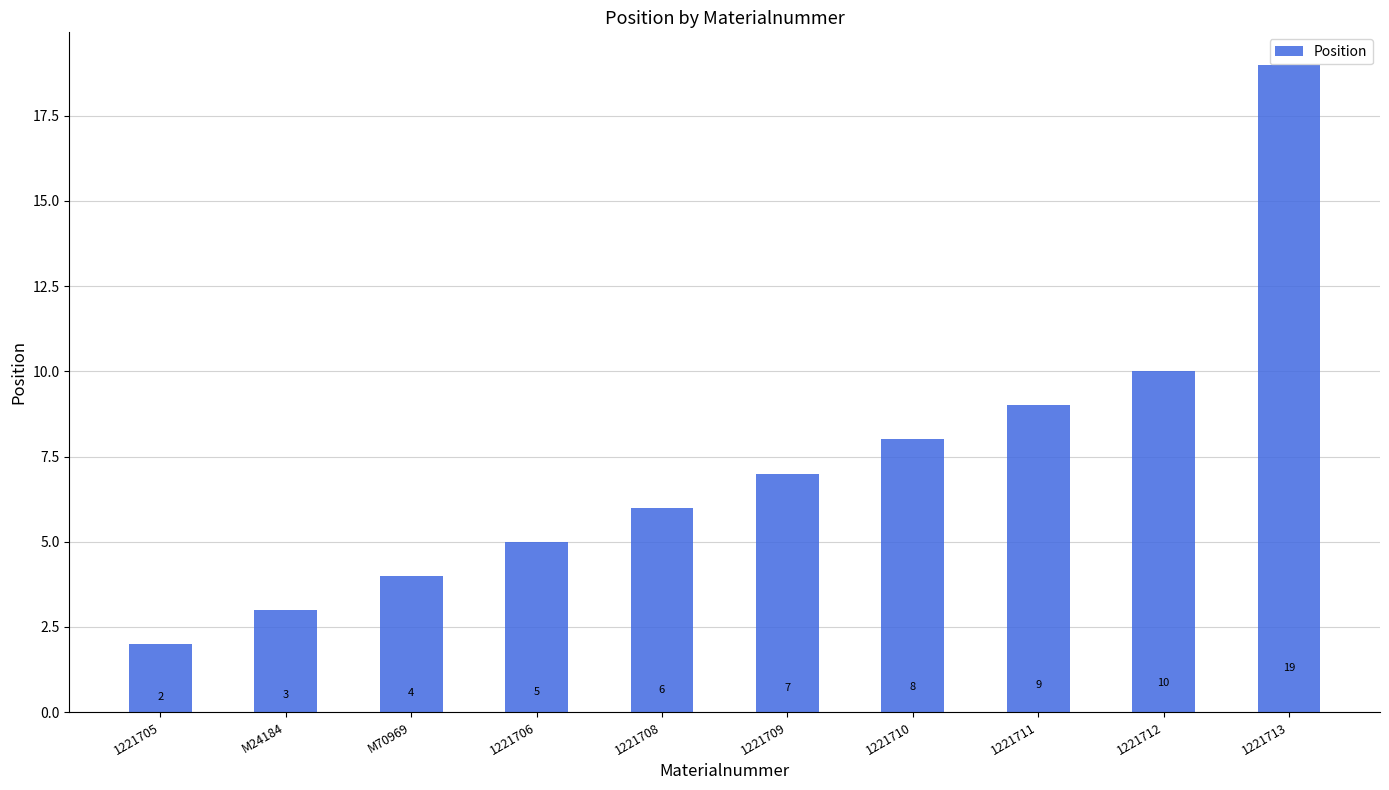

Reading right to left, what are all the values shown in this chart?

19	10	9	8	7	6	5	4	3	2